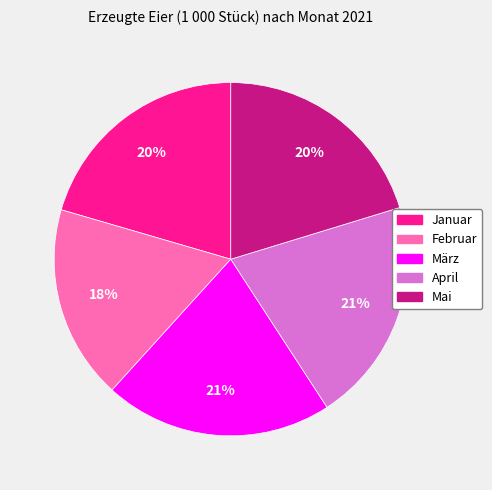

To the nearest percent, what is the difference between the largest and smallest slice percentages?

3%